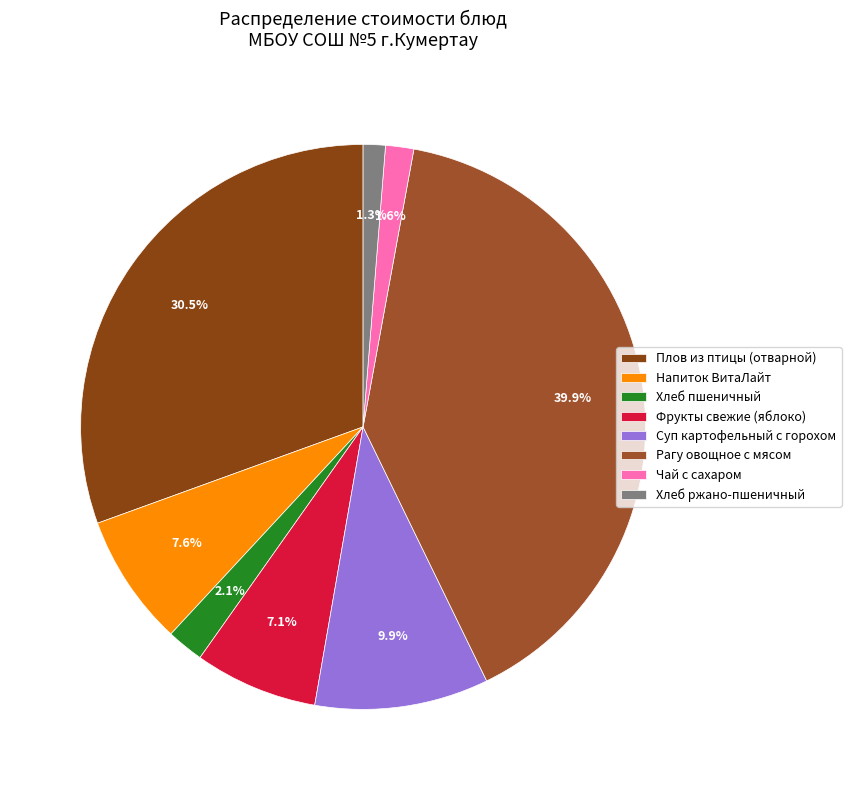

Count the number of slices in the pie.

8